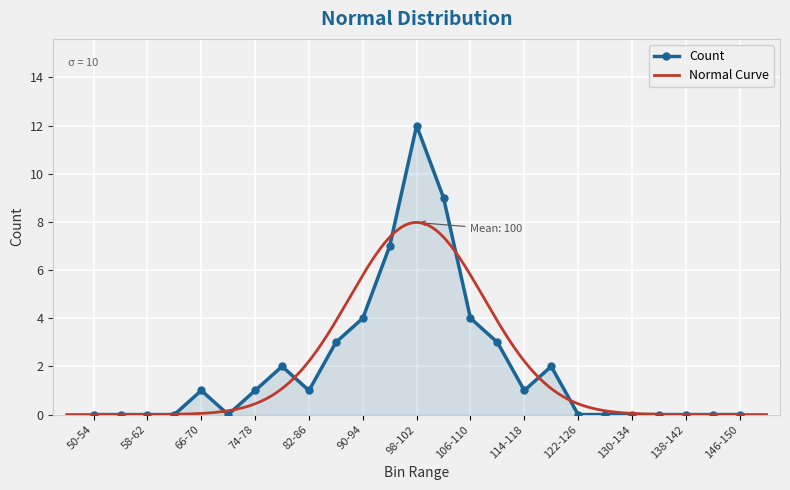

What is the change in value from 86-90 to 138-142?

-3